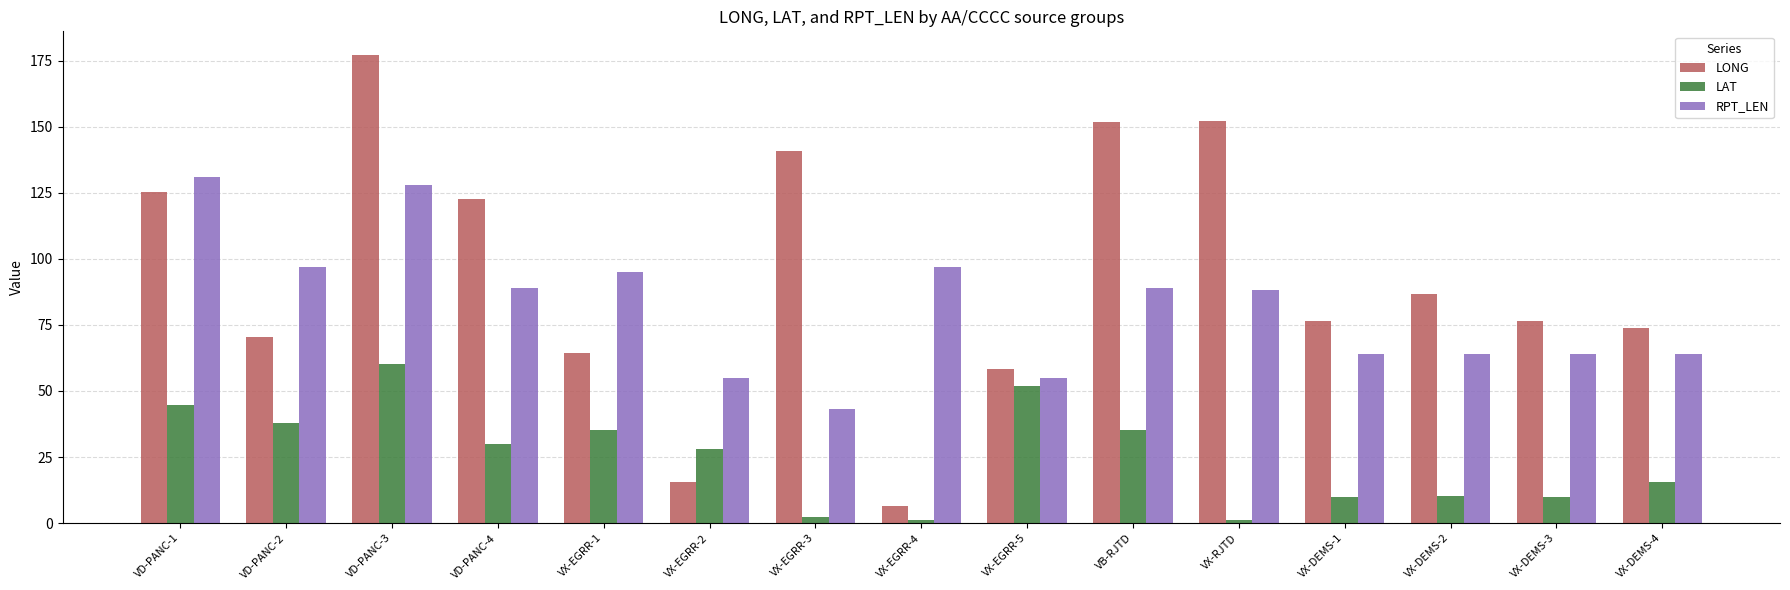

What is the lowest value of the RPT_LEN series?

43.0